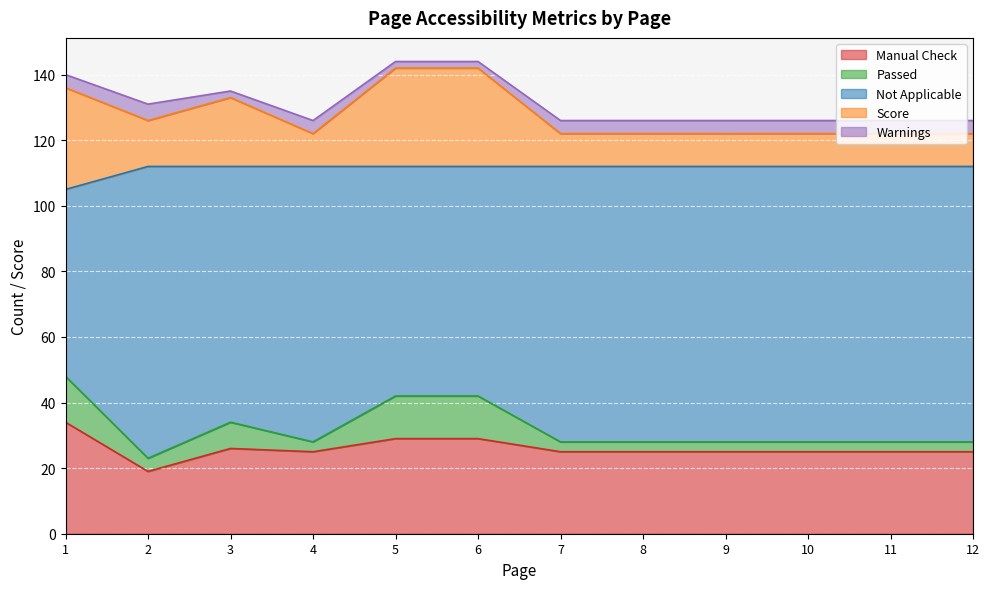

Does the chart display data point markers on the line(s)?

No